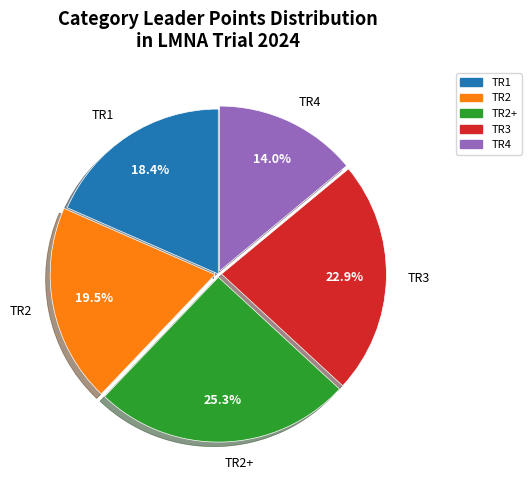

Does any single category account for the majority?

No